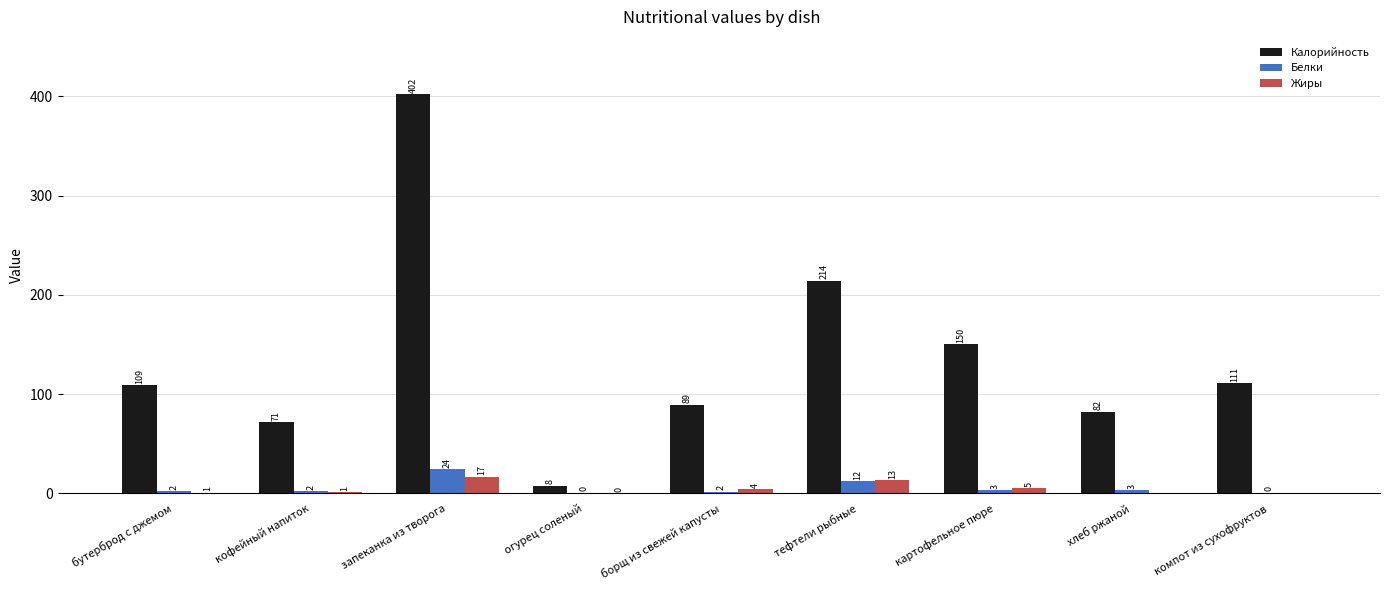

The value of Калорийность at компот из сухофруктов is 111.0. True or false?

True